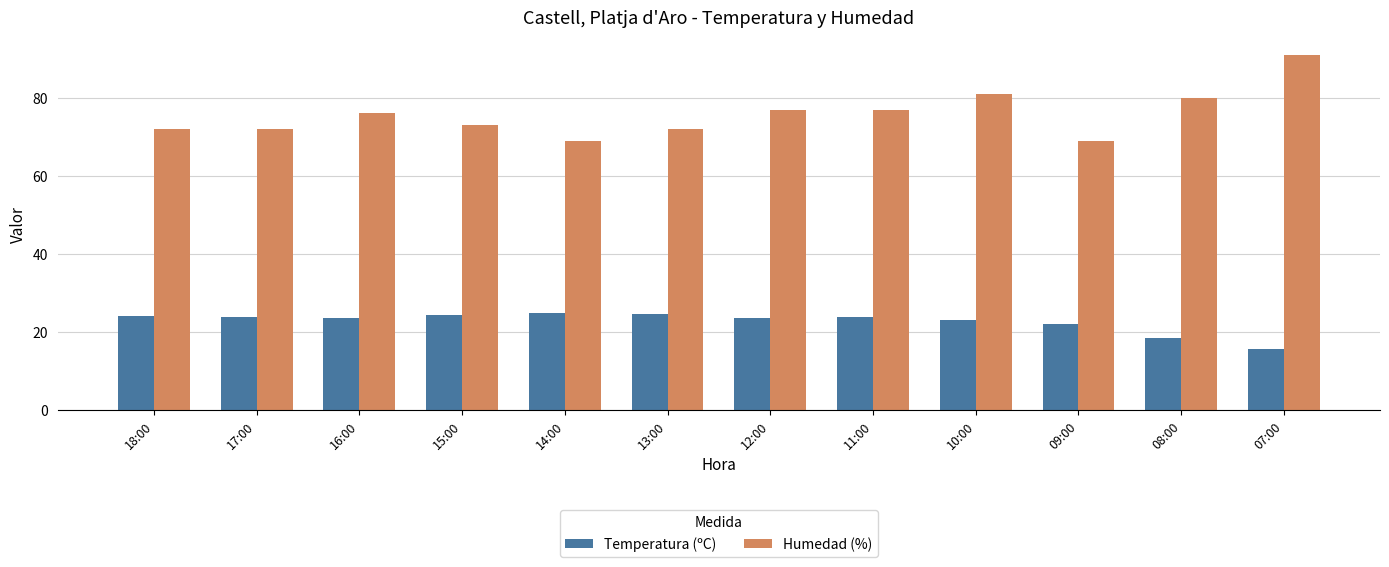

What is the difference between the maximum and minimum values in the Humedad (%) series?

22.0